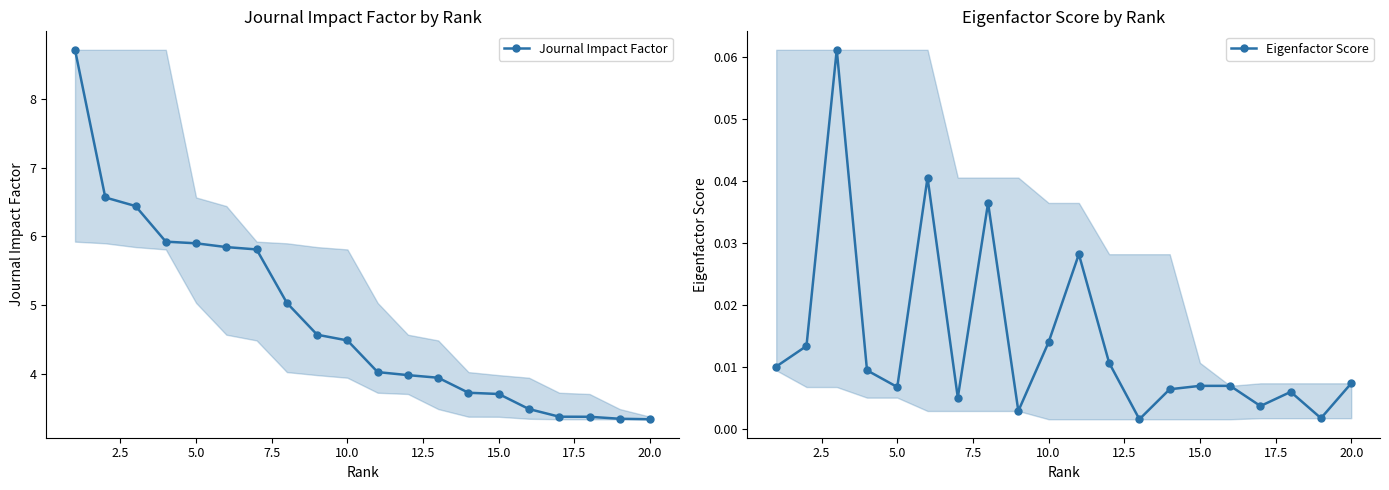

True or false: Eigenfactor Score has a value of 0.0 at 17.

False